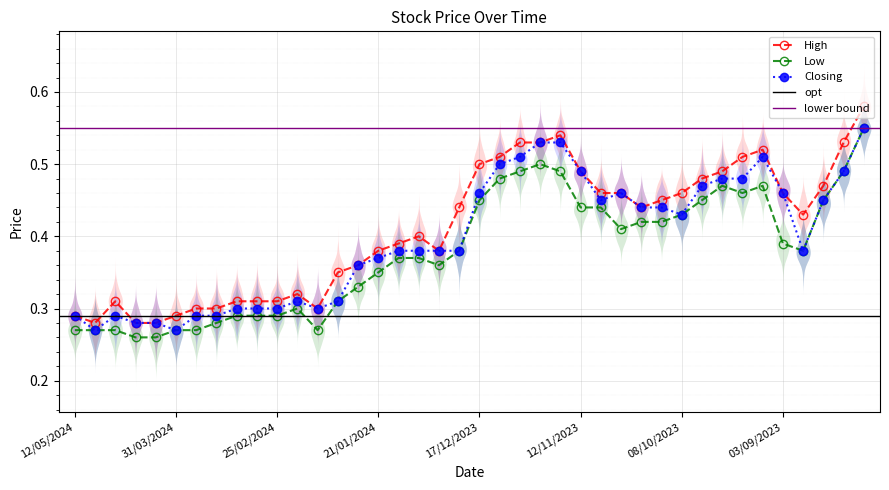

At which label is Low closest to 0?

14/04/2024